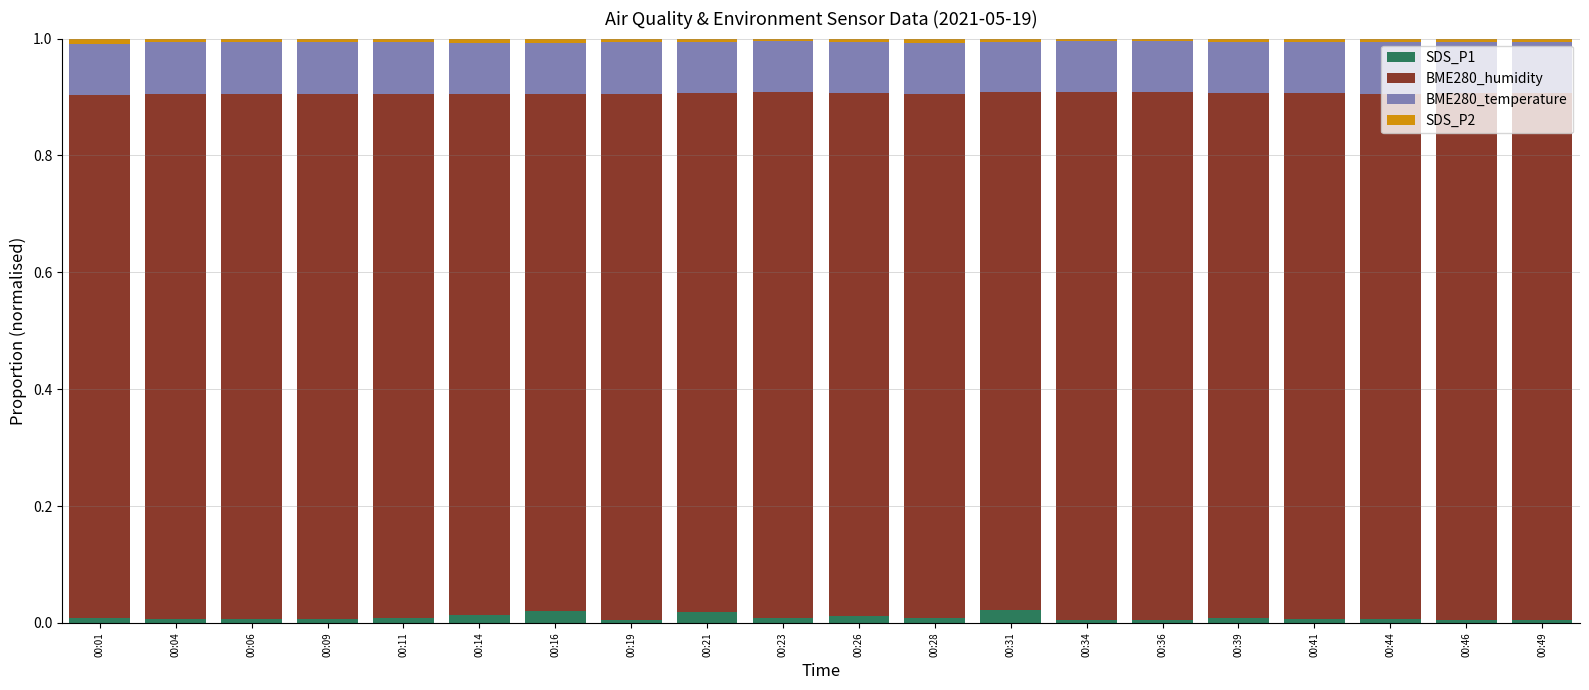

Count the number of categories in the chart.

20